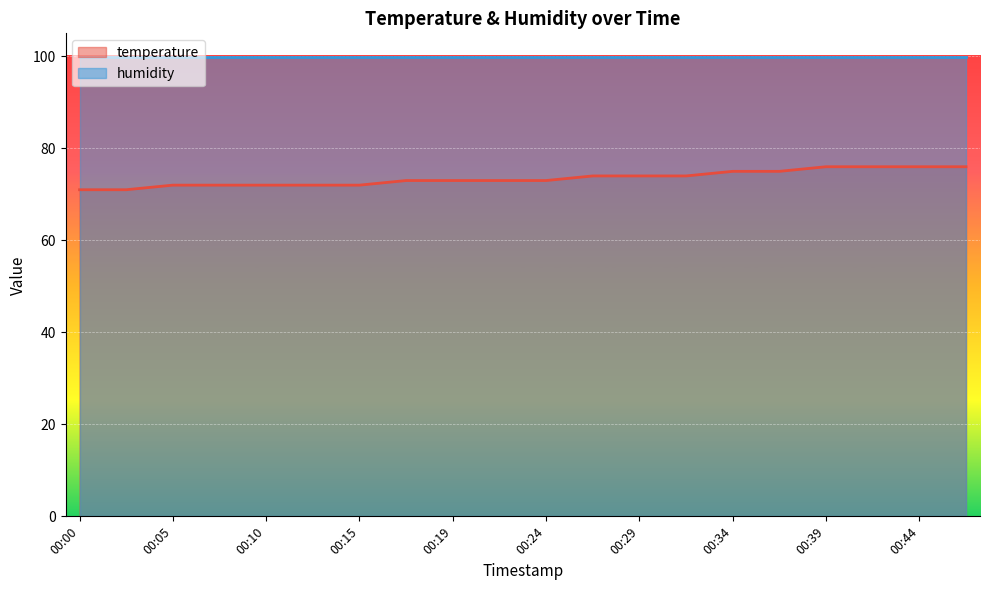

What is the ratio of the value at 00:24 to the value at 00:42?

1.0